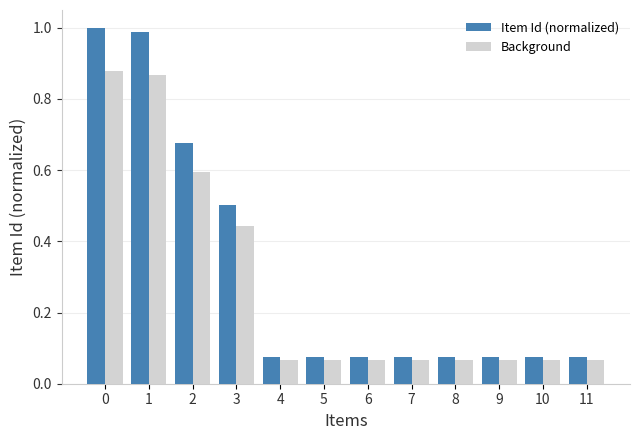

The Background series shows 0.6 at 2. True or false?

True